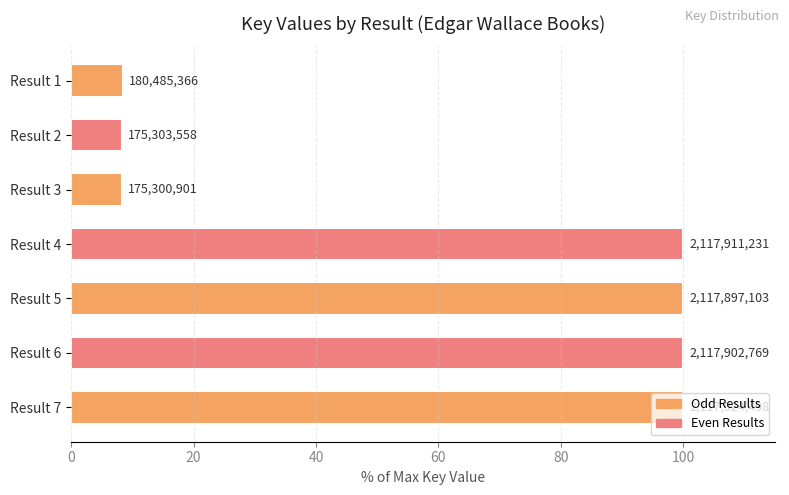

Does the chart contain any negative values?

No